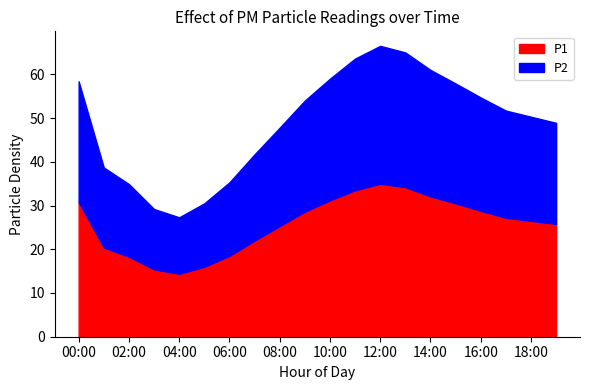

What is the average value of the P2 series?

23.1